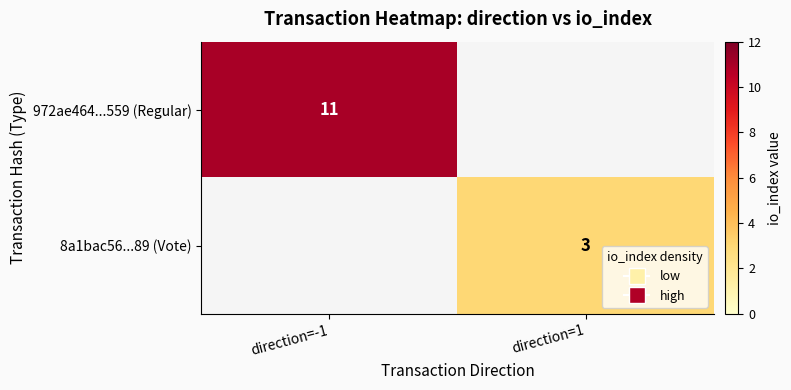

Is it true that 8a1bac56...89 (Vote) equals 3 at direction=1?

True